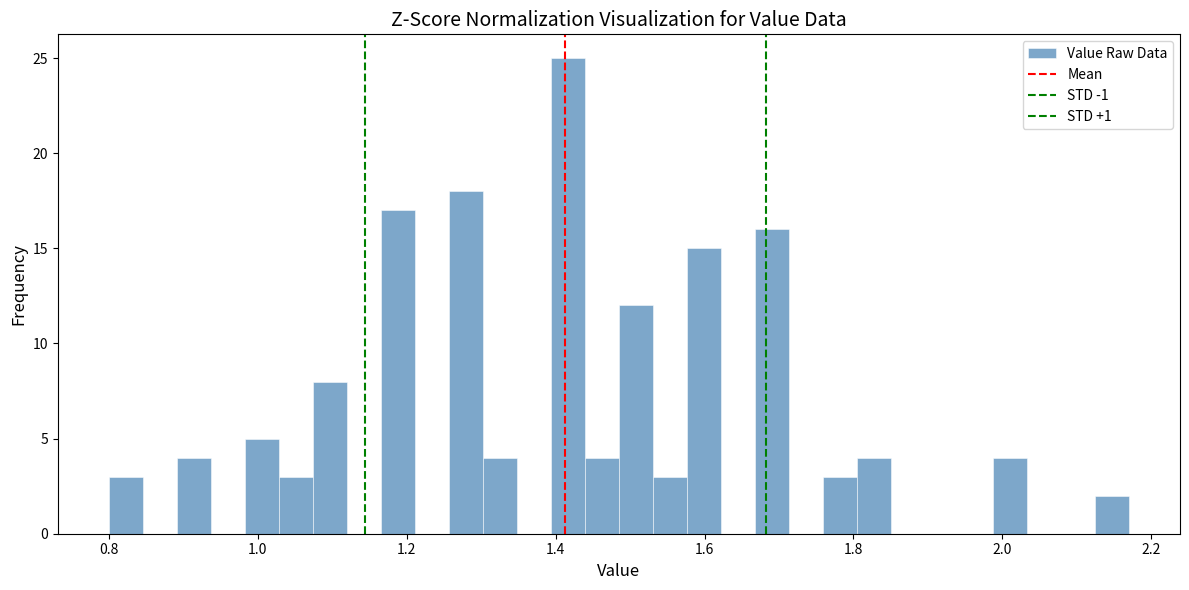

Read against the x-axis, roughly where is the centre of the tallest bar?

1.42